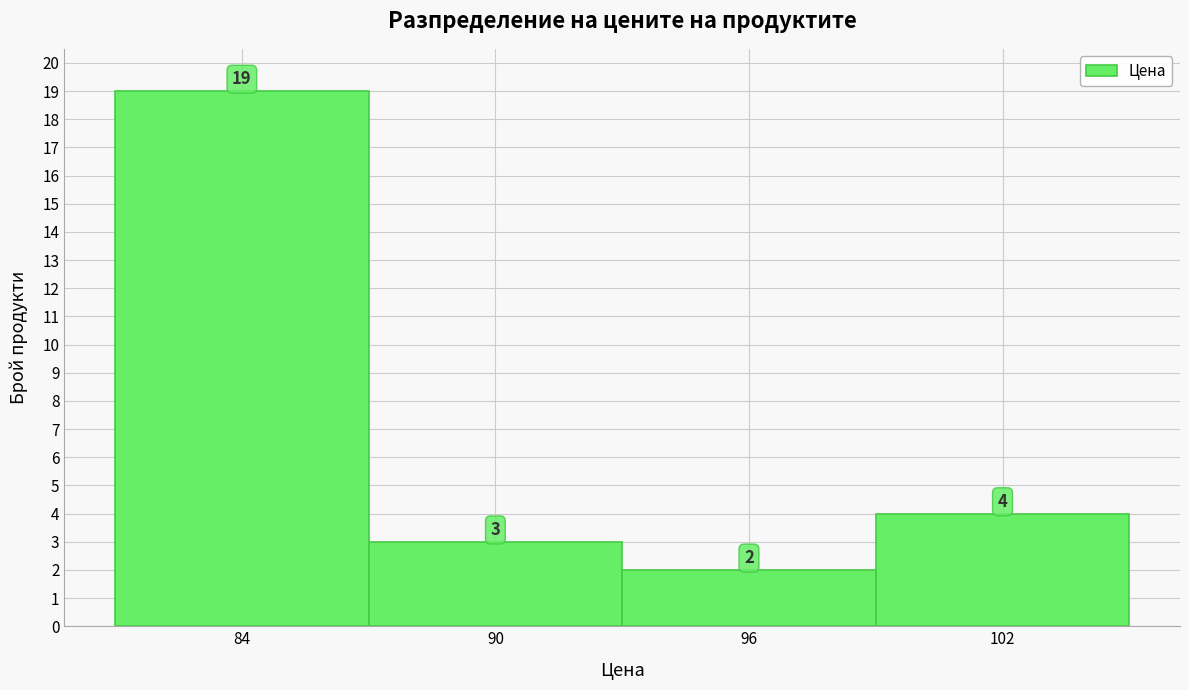

How tall is the bar that spans 87 to 93 on the x-axis?

3